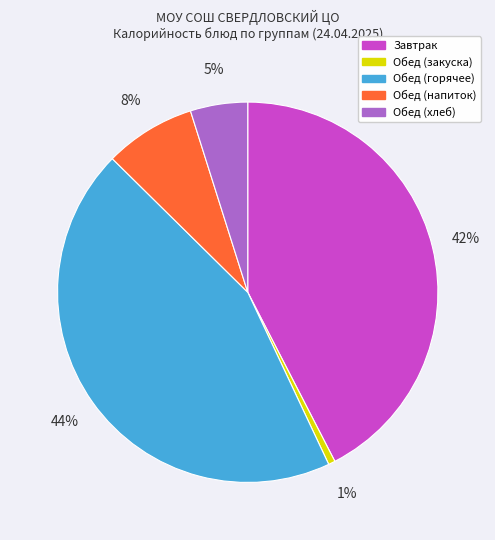

What is the largest slice in the pie chart?

Обед (горячее)